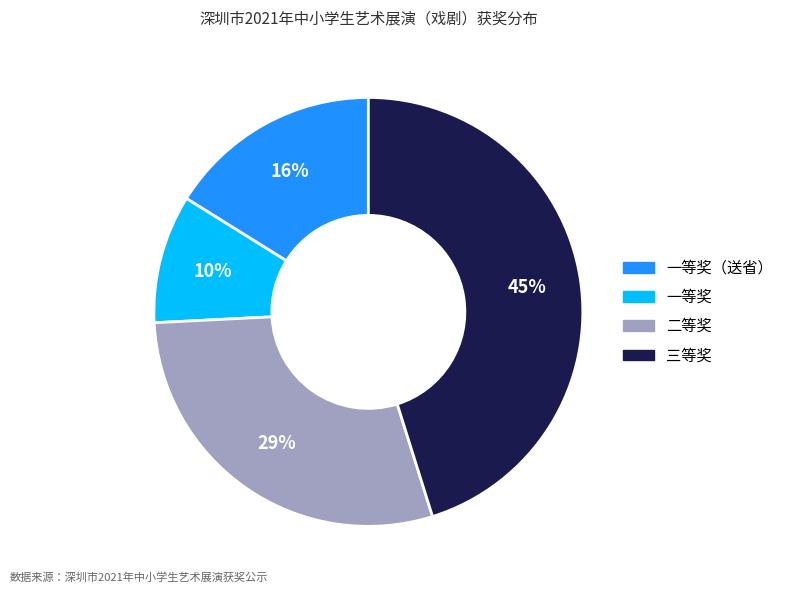

Which slice is the largest?

三等奖